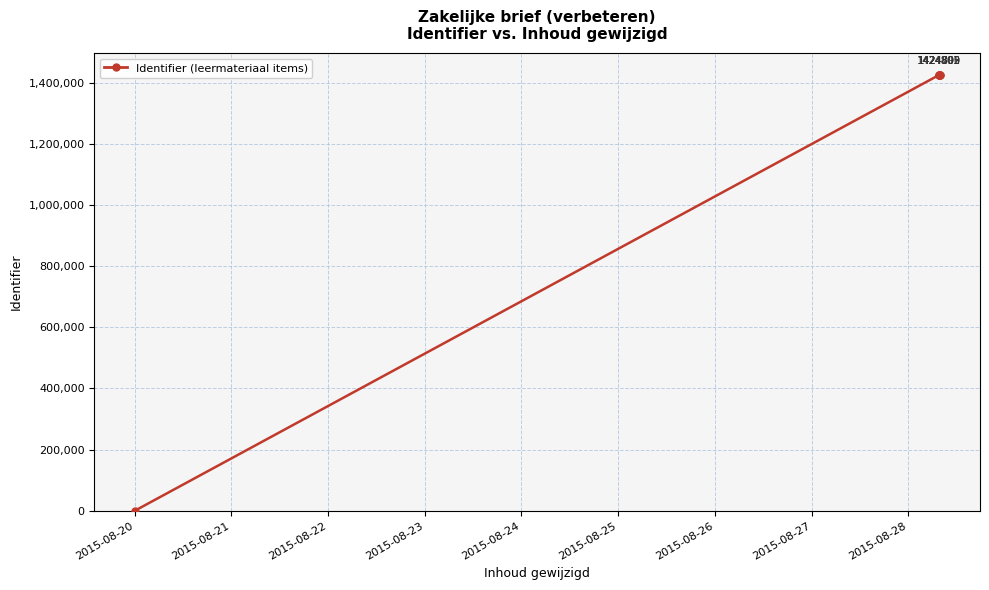

What is the sum of all values?

7124005